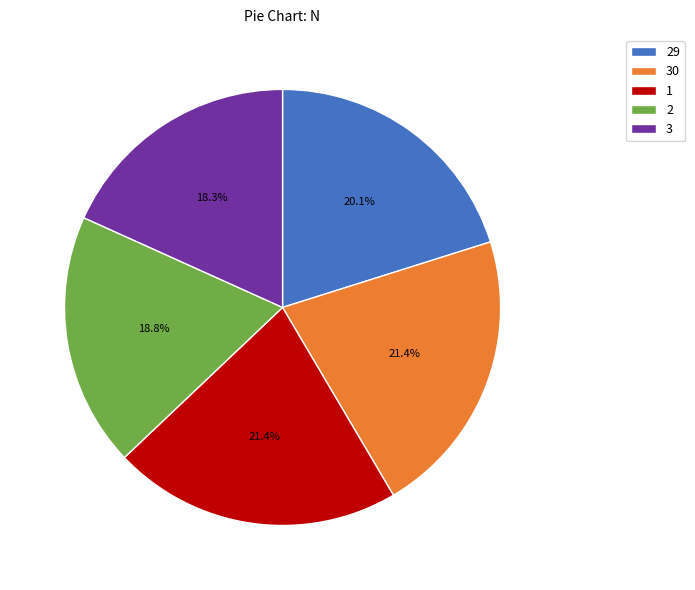

Which category has the smallest portion of the pie?

3